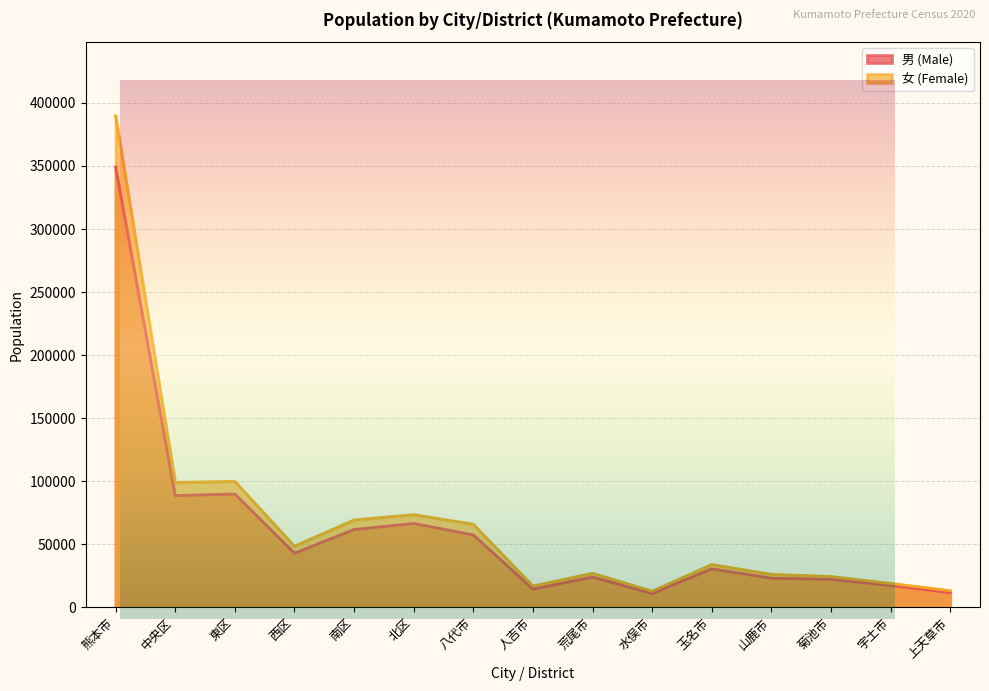

Which label corresponds to the largest value in the chart?

熊本市